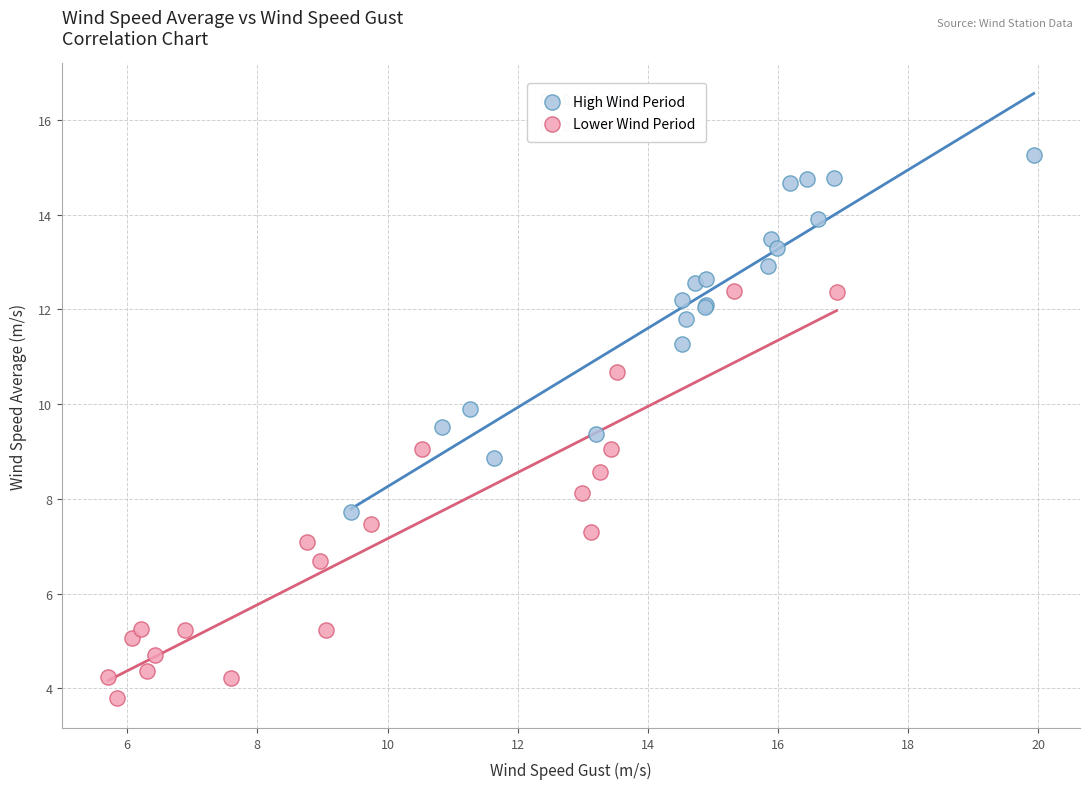

Which series contains the lowest Y value?

Lower Wind Period